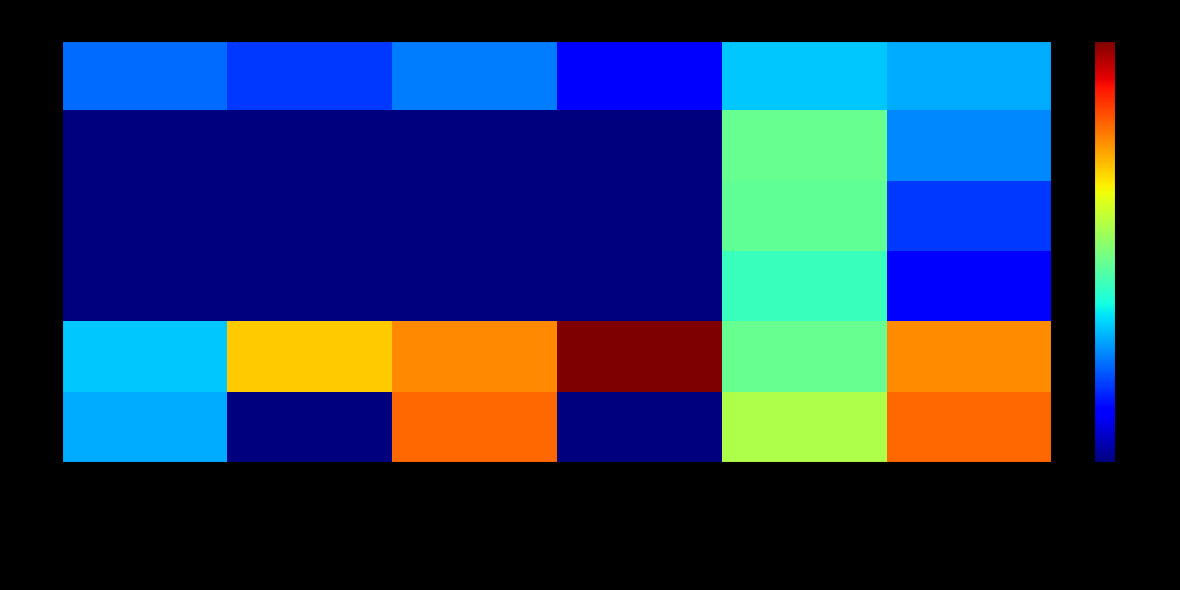

How many distinct data groups are displayed?

6